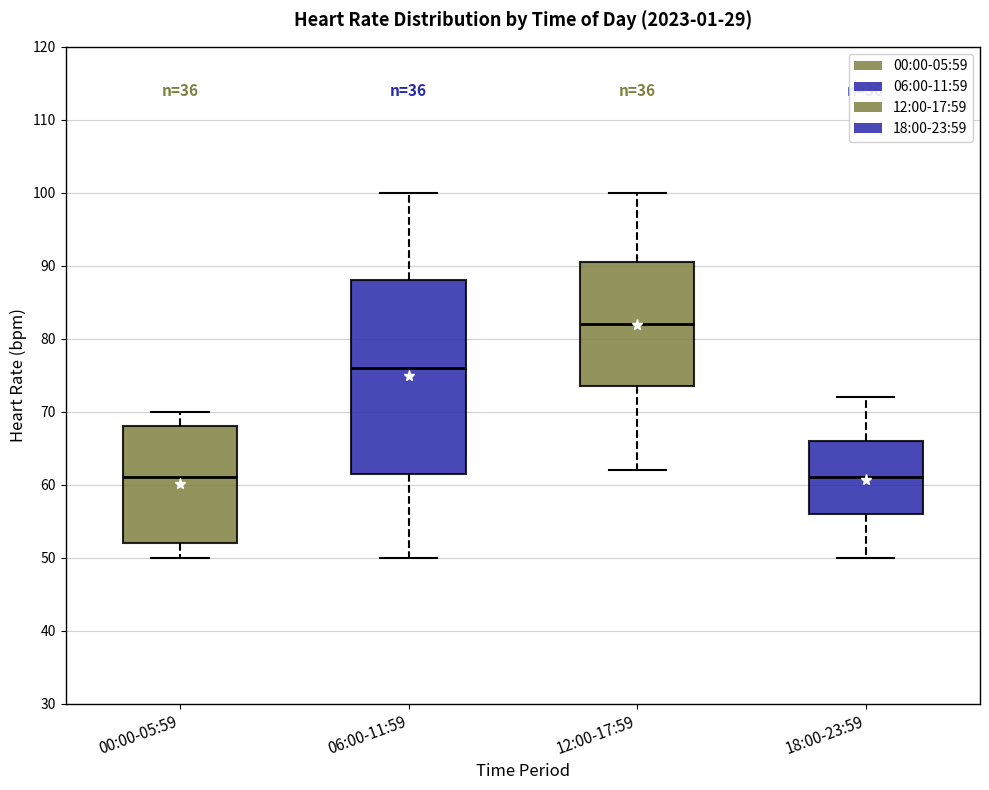

Which box's median line is the highest?

12:00-17:59